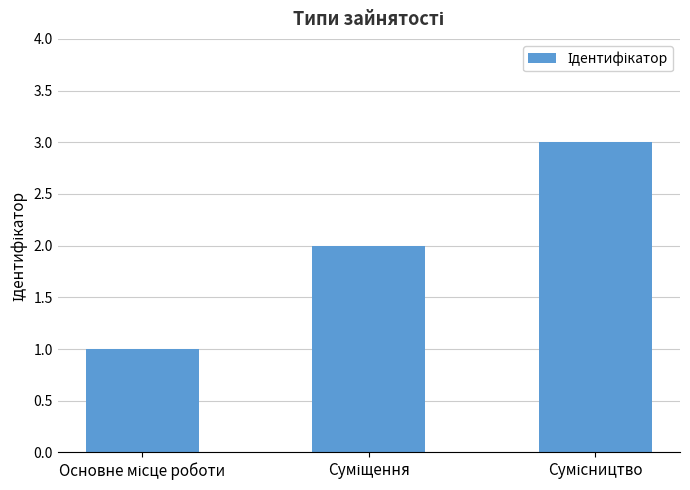

What is the sum of all values?

6